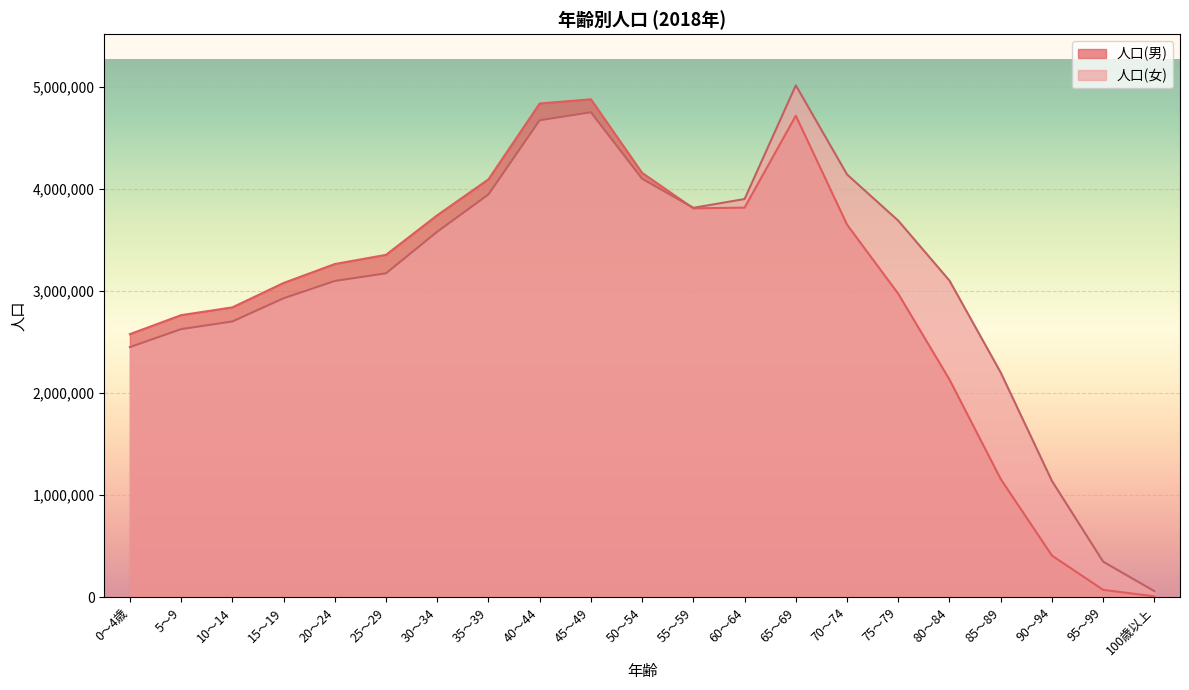

Reading left to right, list all the values displayed in this chart.

人口(男): 2576059	2761895	2838085	3076958	3262515	3352604	3740090	4092014	4834840	4876089	4155182	3808343	3814894	4715129	3648372	2970975	2131085	1156847	407334	71414	8148
人口(女): 2448877	2625266	2700056	2927326	3096776	3171883	3578958	3944274	4670809	4749158	4097972	3813246	3899275	5012634	4139718	3687240	3100218	2200116	1138156	347548	58811